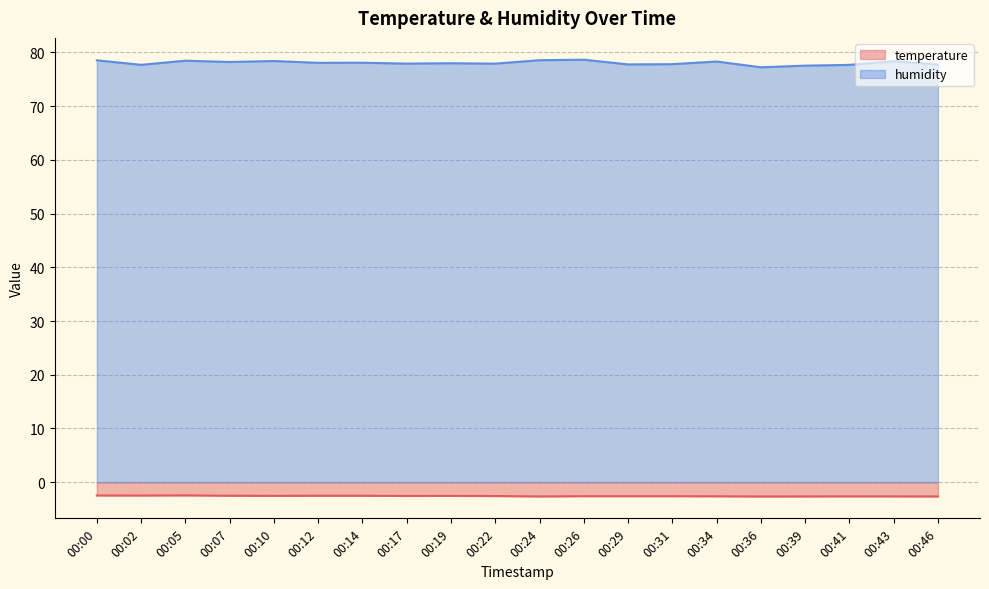

The humidity series shows 22.9 at 00:43. True or false?

False